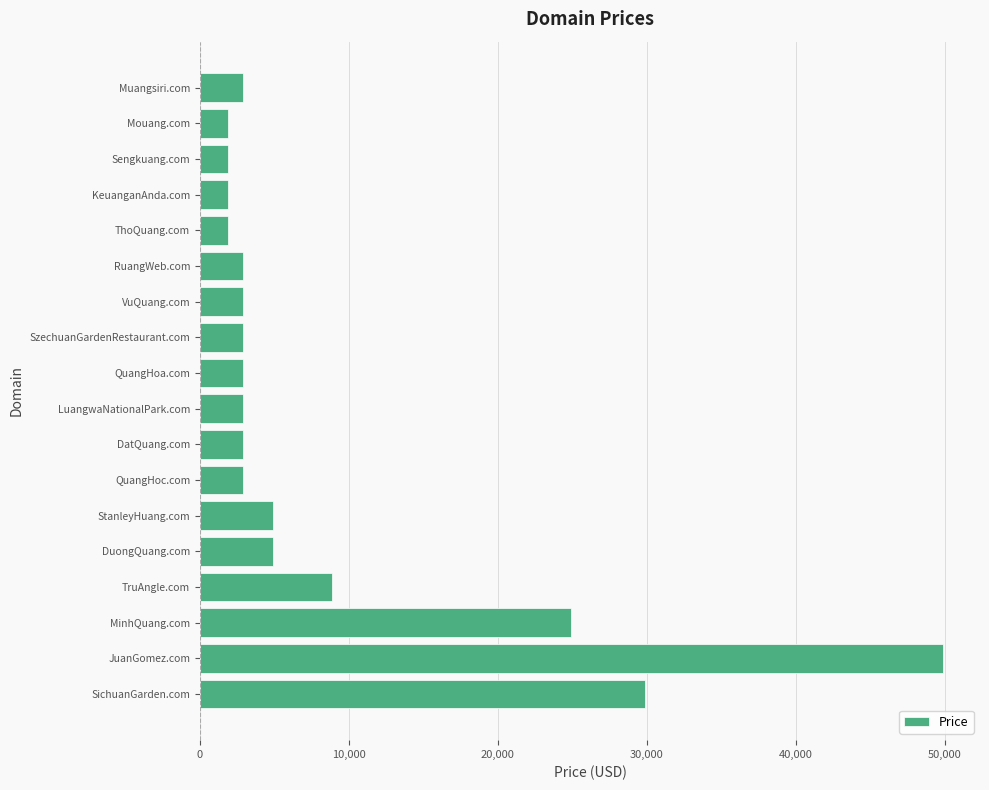

Is it true that the value at DatQuang.com is 2888?

True